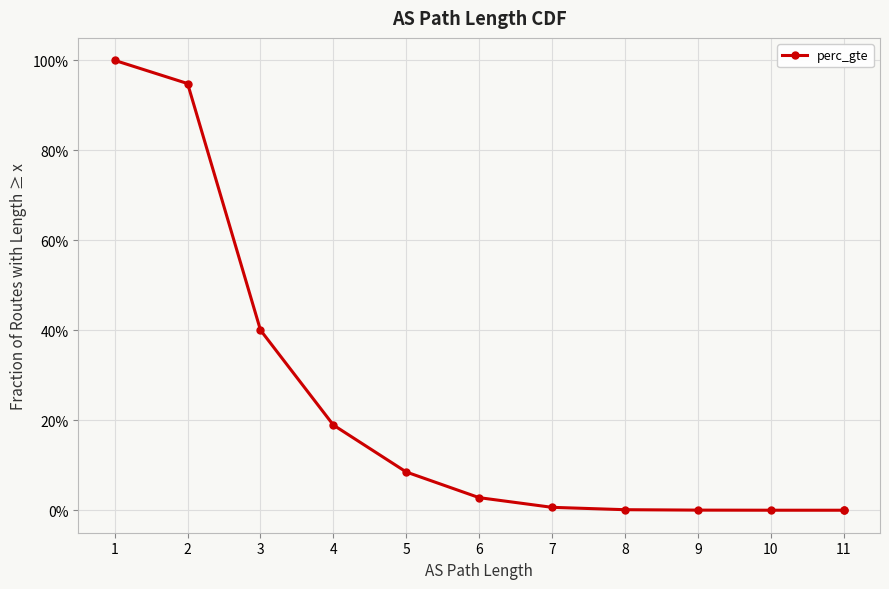

How many lines are shown in the chart?

1